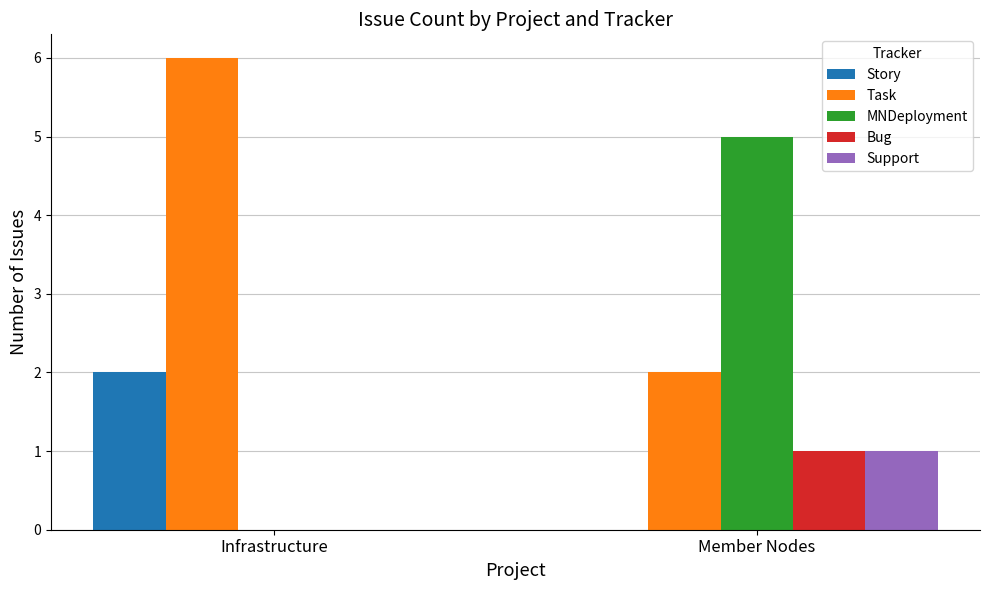

Which series changed the most between Infrastructure and Member Nodes?

MNDeployment